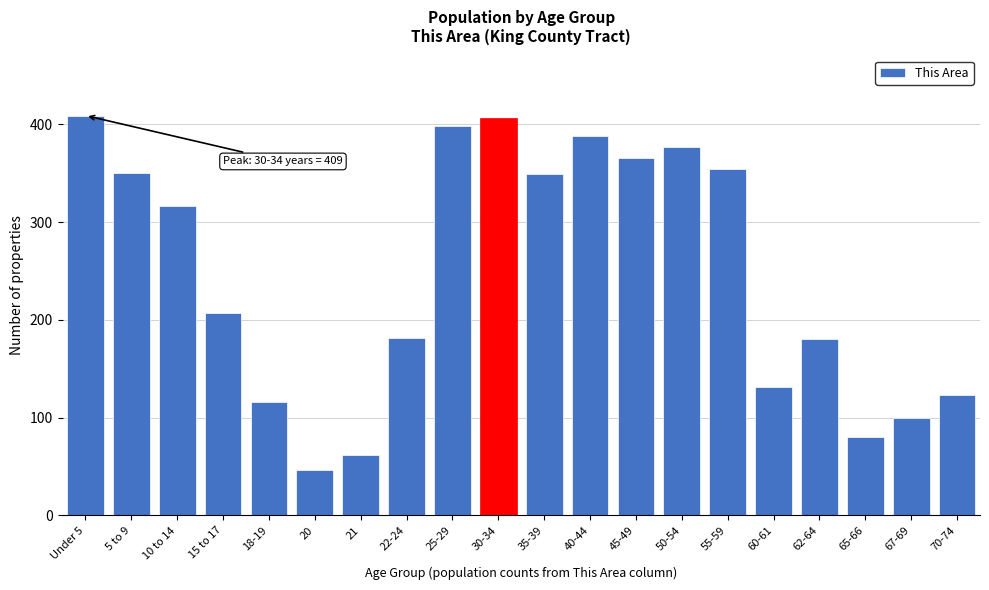

What is the label of the 13th bar from the right?

22-24